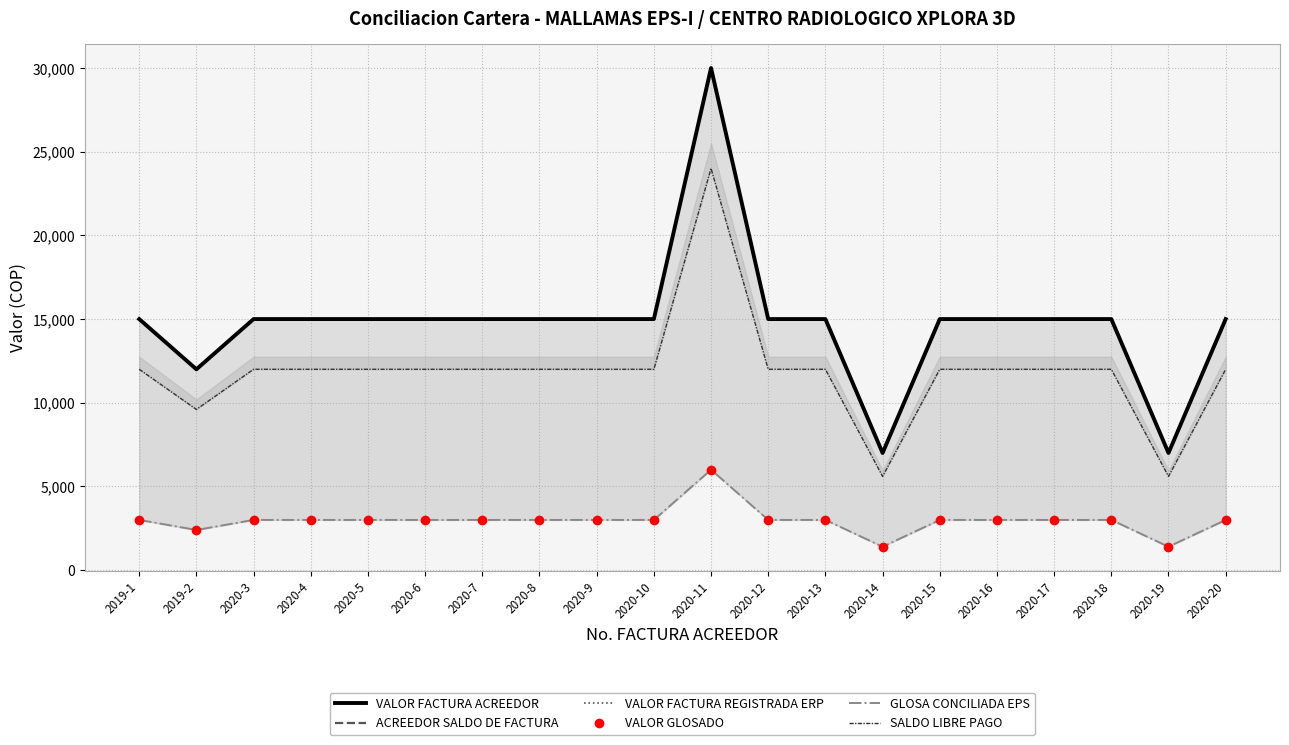

The value of SALDO LIBRE PARA PAGO A FECHA DE CORTE at 2020-13 is 17371. True or false?

False